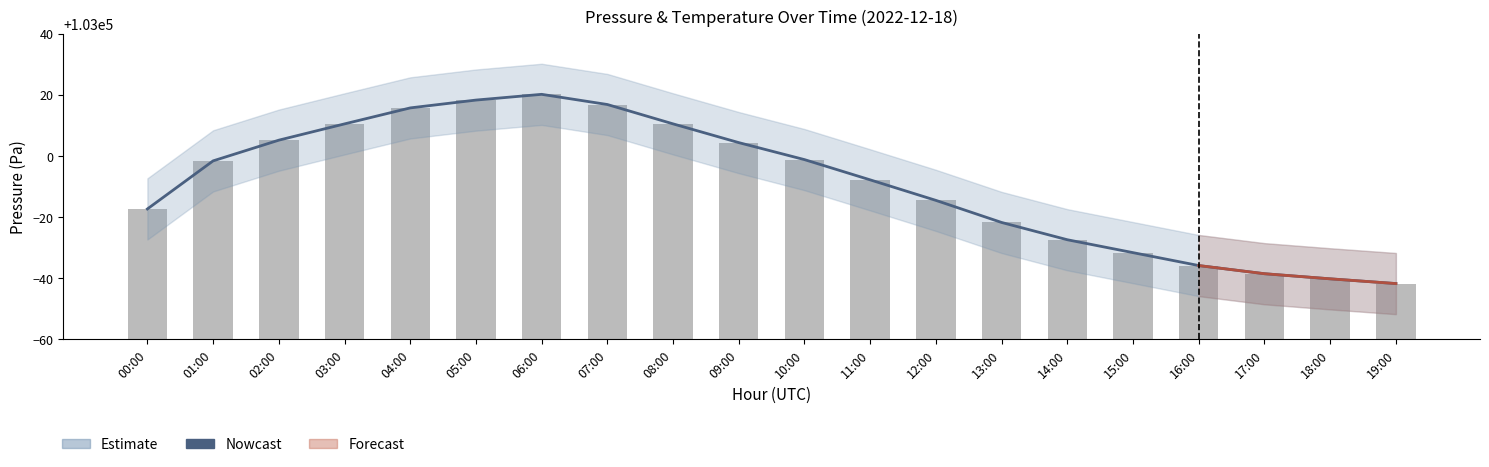

Which series changed the most between 10:00 and 18:00?

Nowcast